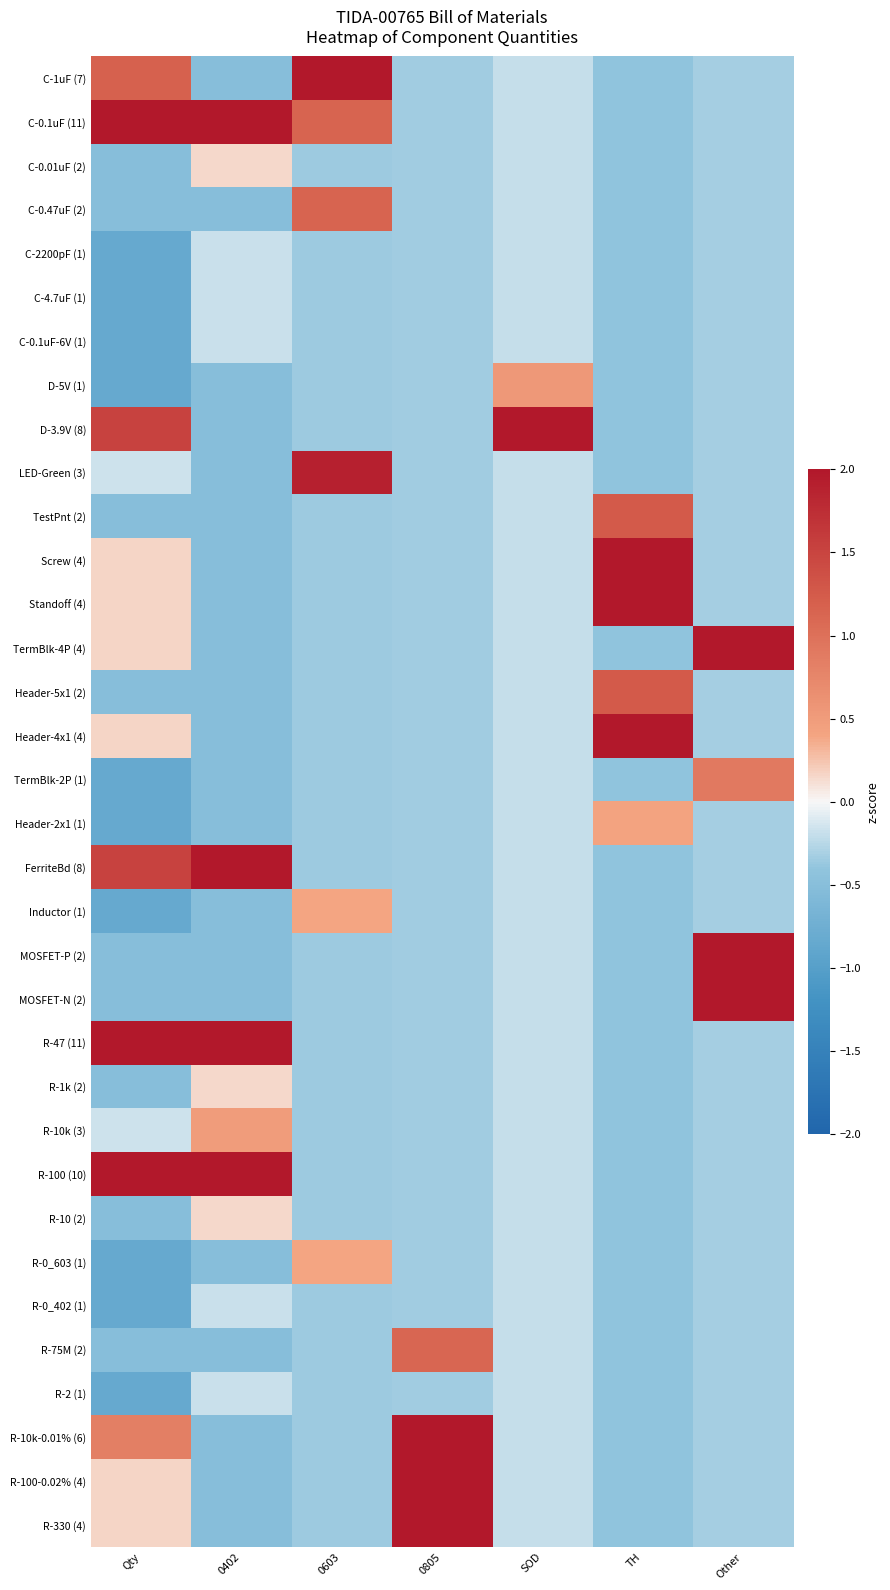

Rank the series by their maximum value, from highest to lowest.

D-3.9V (8), C-1uF (7), TermBlk-4P (4), R-10k-0.01% (6), R-47 (11), Screw (4), Standoff (4), Header-4x1 (4), R-100 (10), R-100-0.02% (4), R-330 (4), C-0.1uF (11), FerriteBd (8), MOSFET-P (2), MOSFET-N (2), LED-Green (3), TestPnt (2), Header-5x1 (2), C-0.47uF (2), R-75M (2), TermBlk-2P (1), D-5V (1), R-10k (3), Header-2x1 (1), Inductor (1), R-0_603 (1), C-0.01uF (2), R-1k (2), R-10 (2), C-2200pF (1), C-4.7uF (1), C-0.1uF-6V (1), R-0_402 (1), R-2 (1)